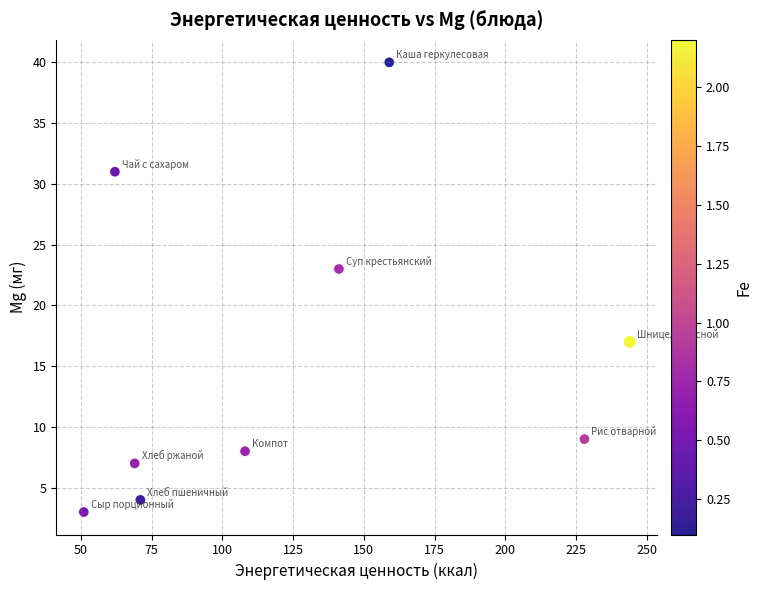

What is the range of Y values (max minus min)?

37